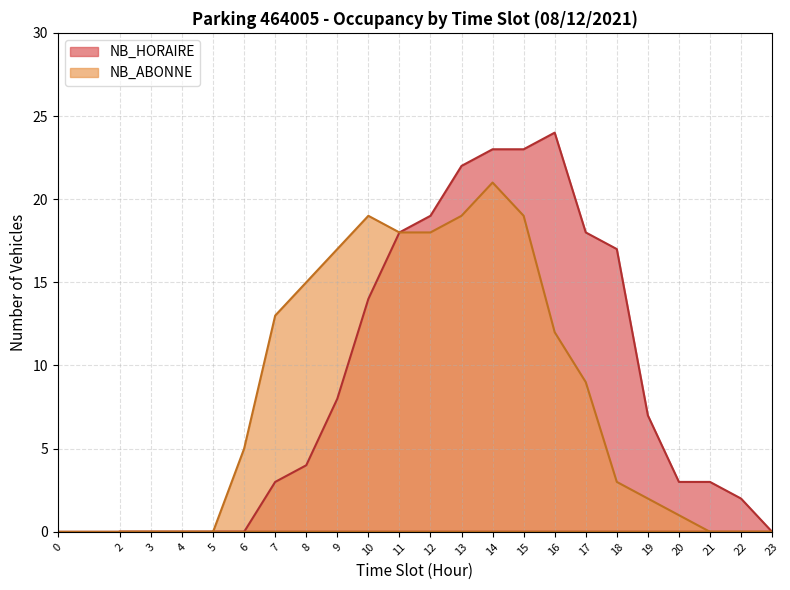

What is the sum of the NB_HORAIRE values at 14 and 5?

23